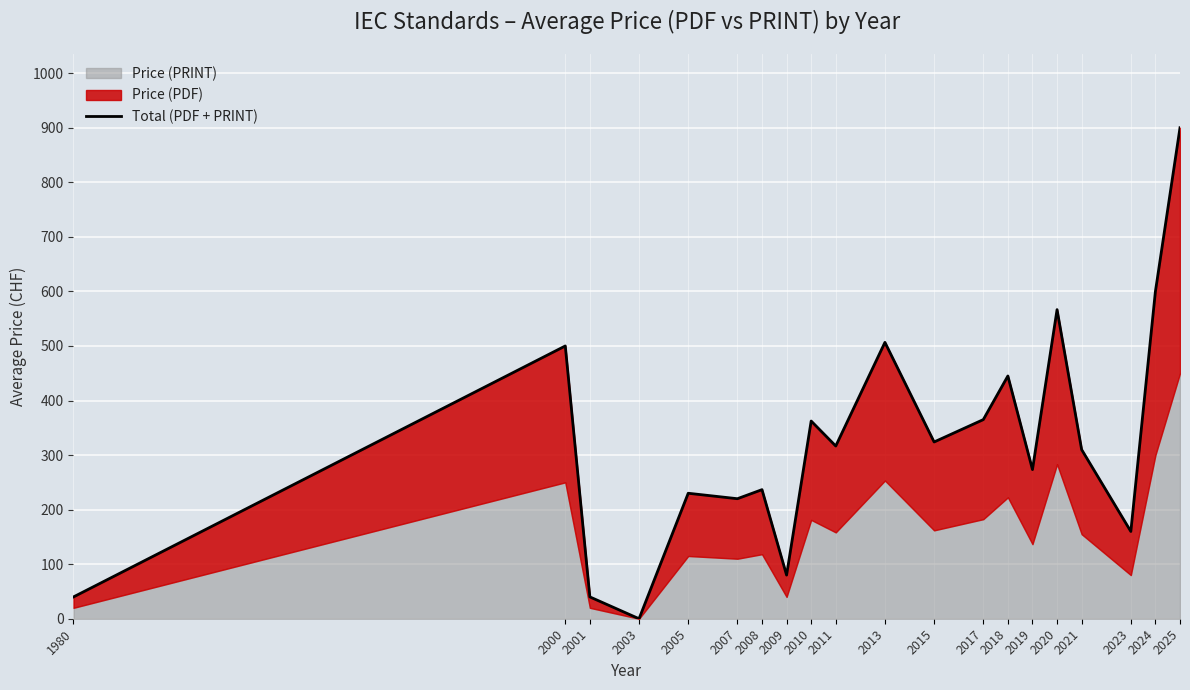

Reading right to left, list all the values displayed in this chart.

900.0	600.0	160.0	310.0	566.6	273.4	445.0	365.0	324.0	506.6	316.6	362.4	80.0	236.6	220.0	230.0	0.0	40.0	500.0	40.0